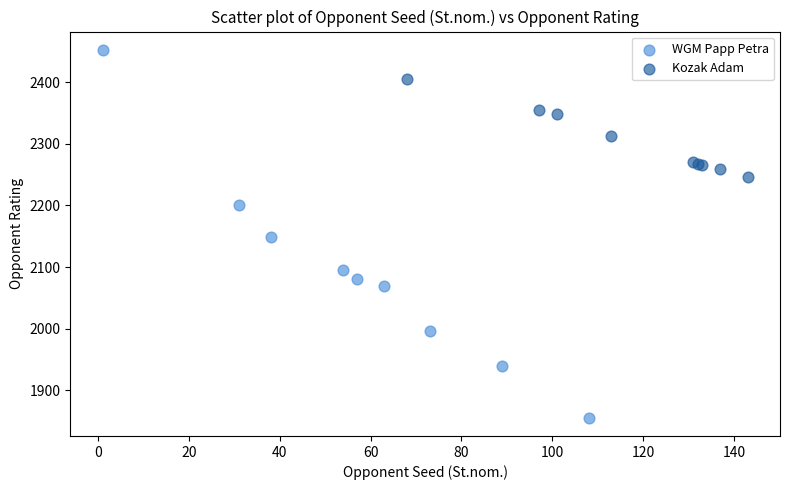

Which series contains the highest Y value?

WGM Papp Petra